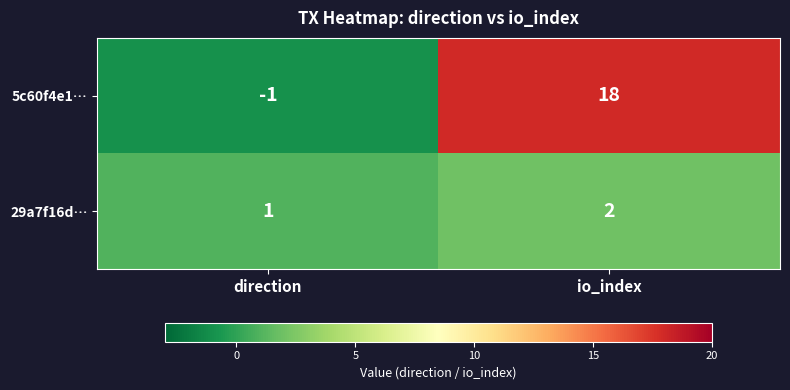

What is the difference between the 5c60f4e1… values at direction and io_index?

19